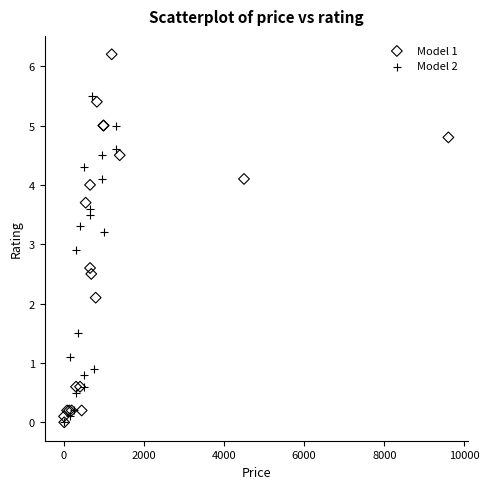

Which series reaches the maximum Y coordinate?

Model 1